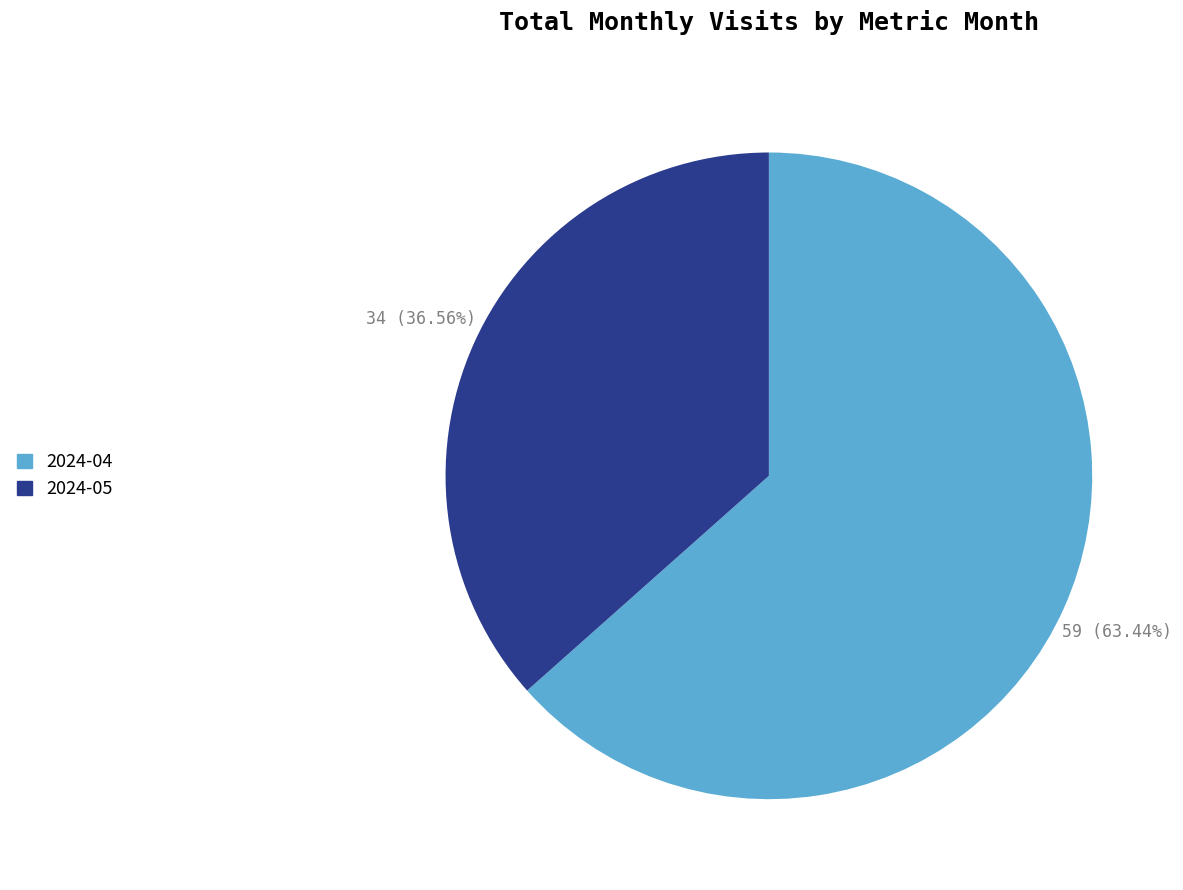

Rank the categories by value from lowest to highest.

2024-05, 2024-04